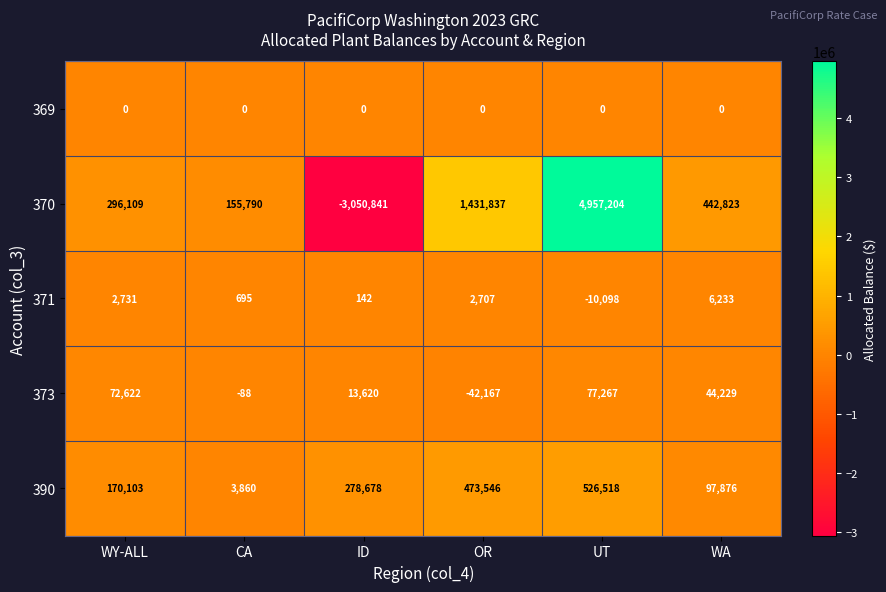

How many data points in 390 are less than 278678?

3